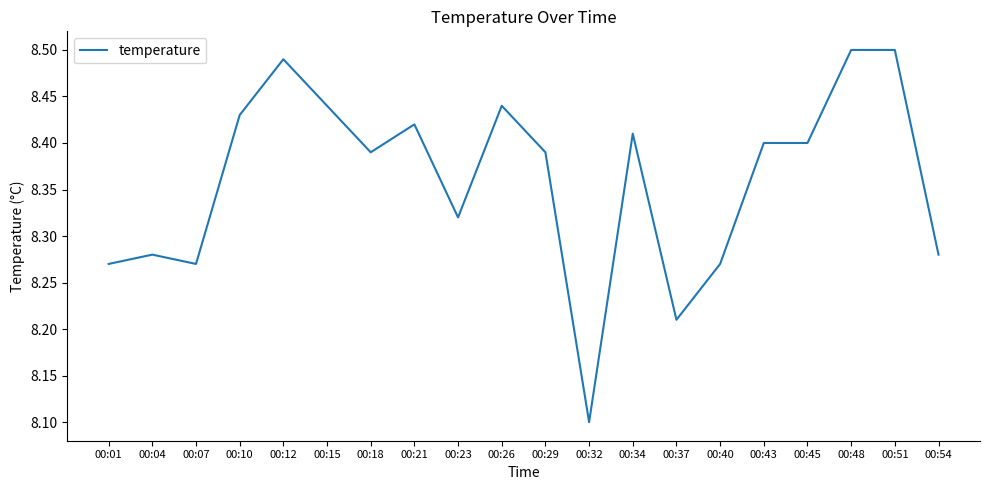

Which label corresponds to the smallest value in the chart?

00:32